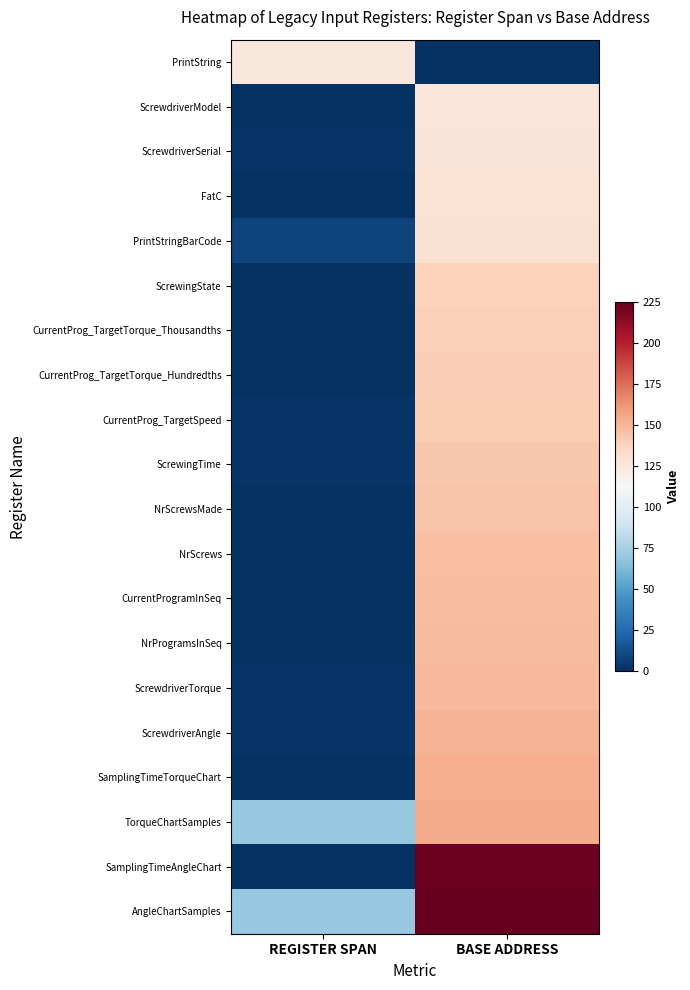

What is the greatest value displayed?

225